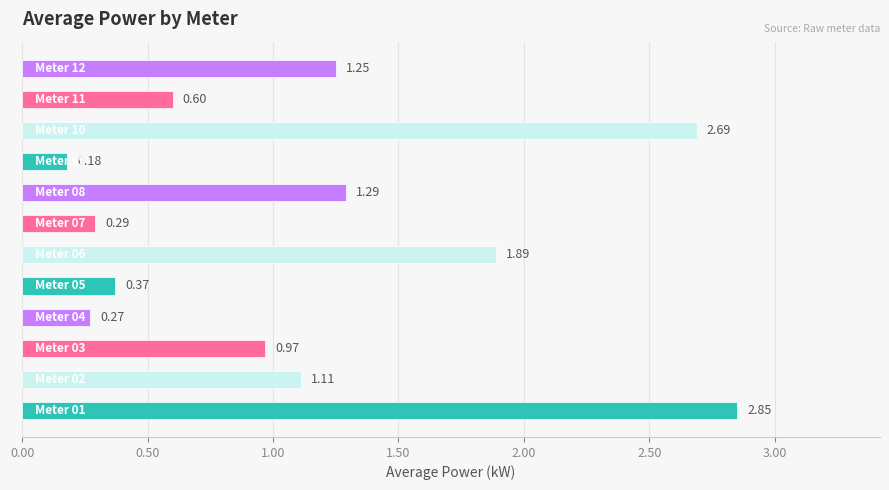

What is the difference between the maximum and minimum values?

2.7